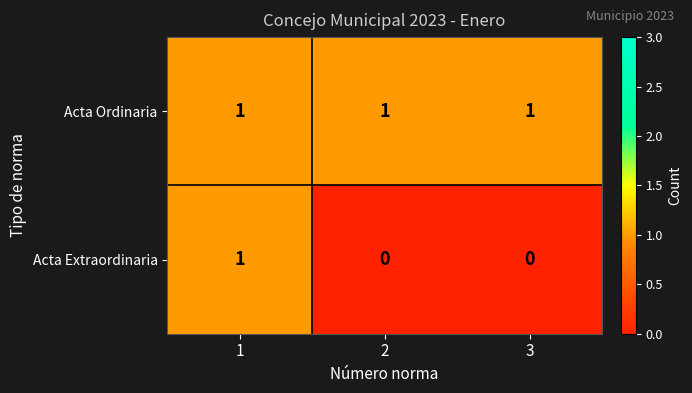

Which series changed the most between 1 and 3?

Acta Extraordinaria